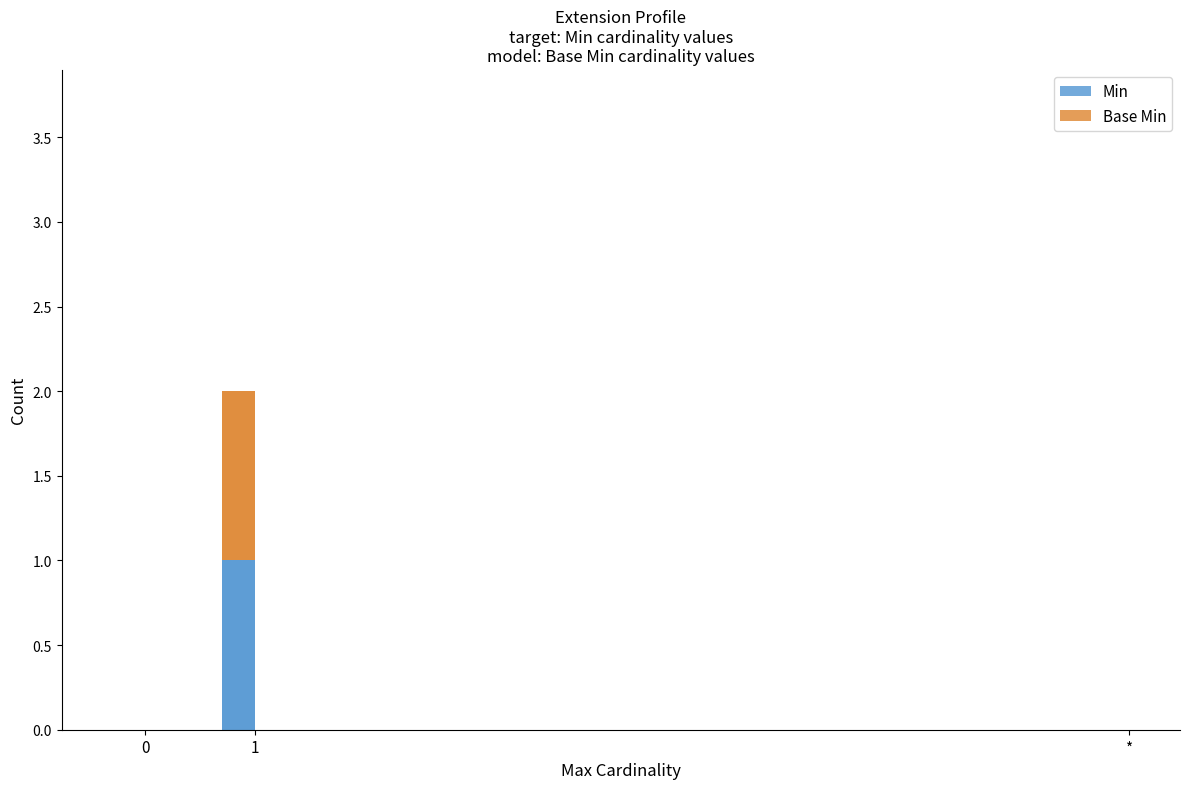

The Base Min series shows 0 at *. True or false?

False